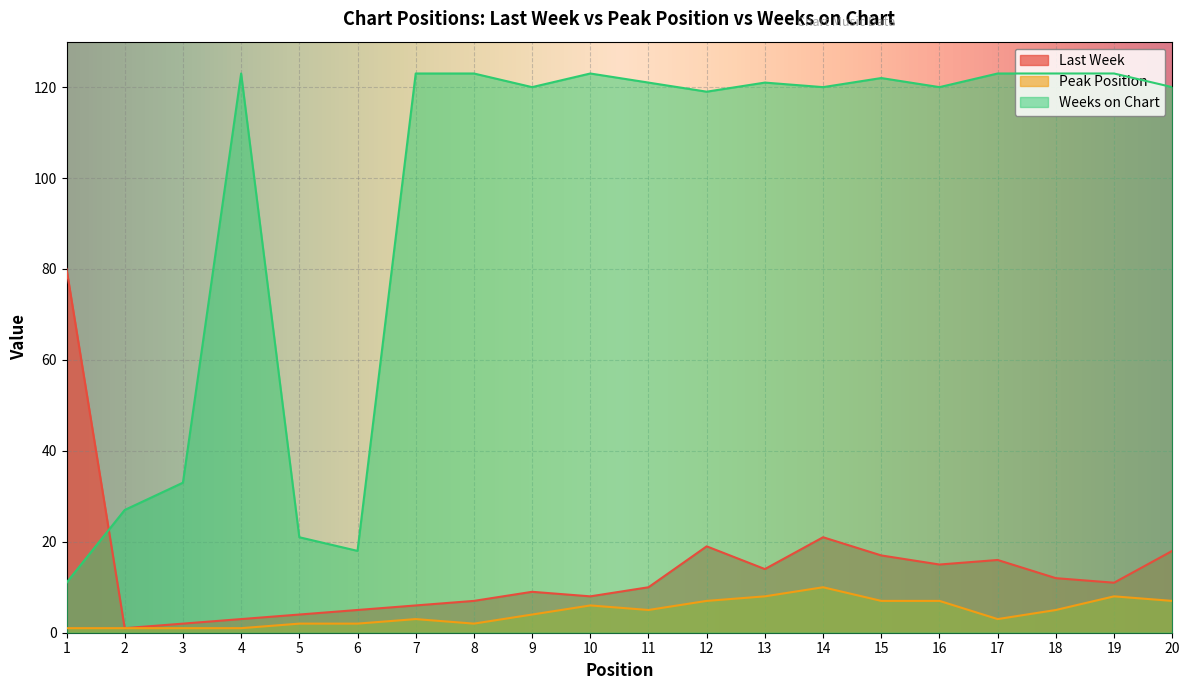

True or false: Peak Position and Last Week intersect in this chart.

False